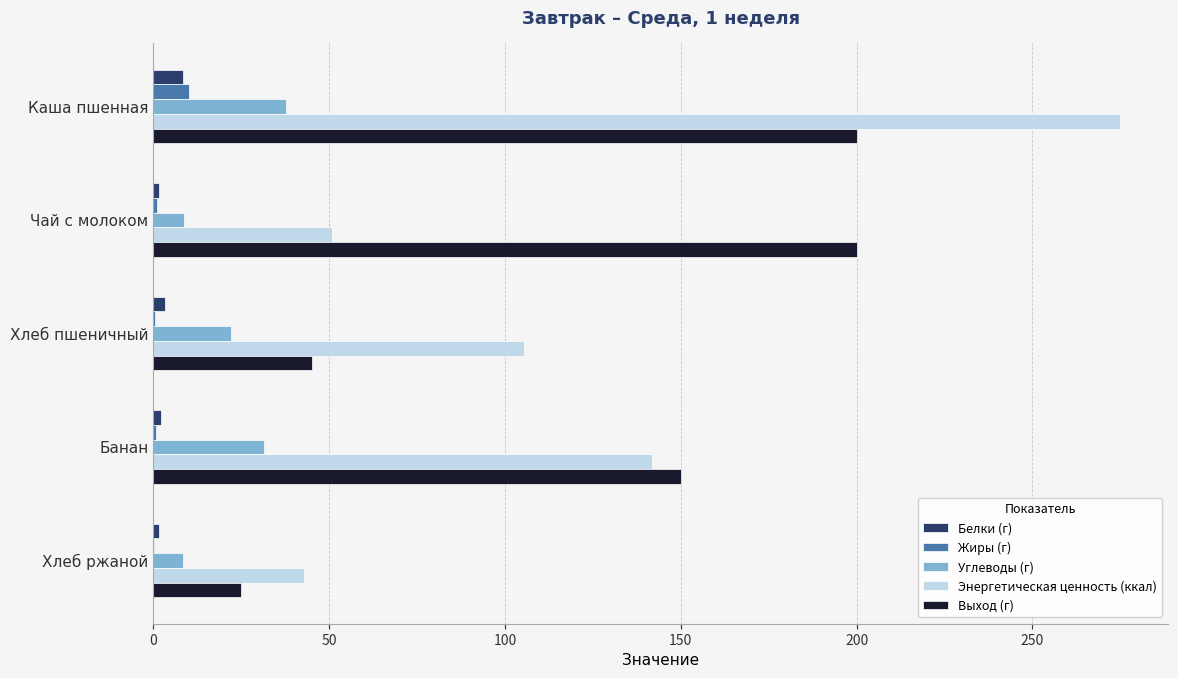

Between Банан and Хлеб ржаной, which series saw the biggest shift?

Выход (г)